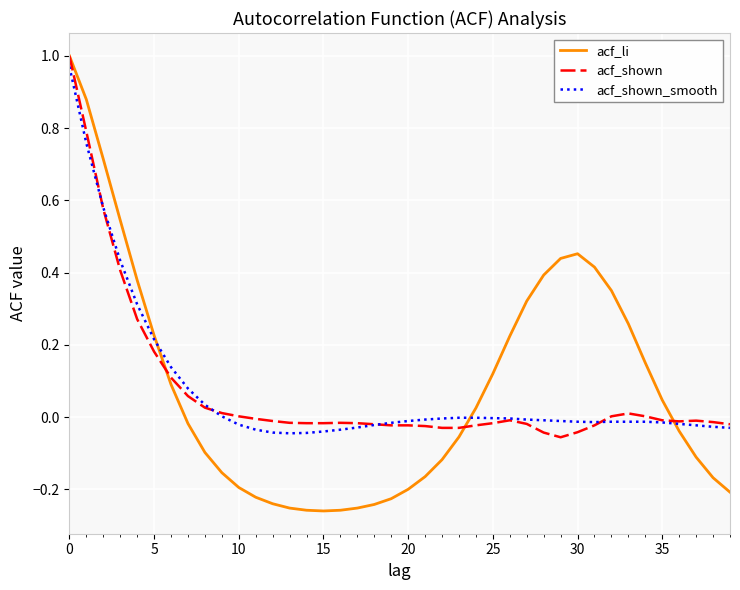

Which series has the largest range (max minus min)?

acf_li